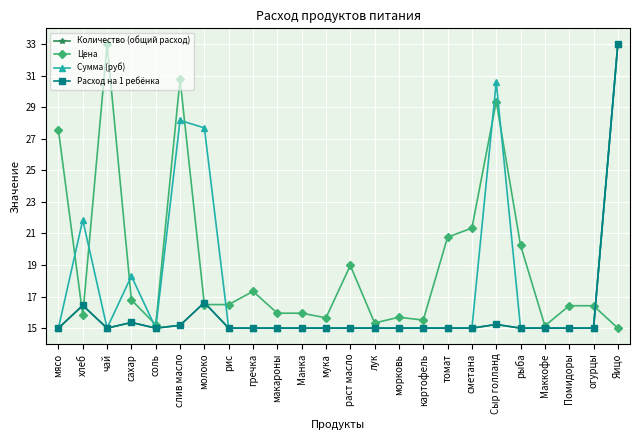

What is the label of the 22nd point from the right?

чай